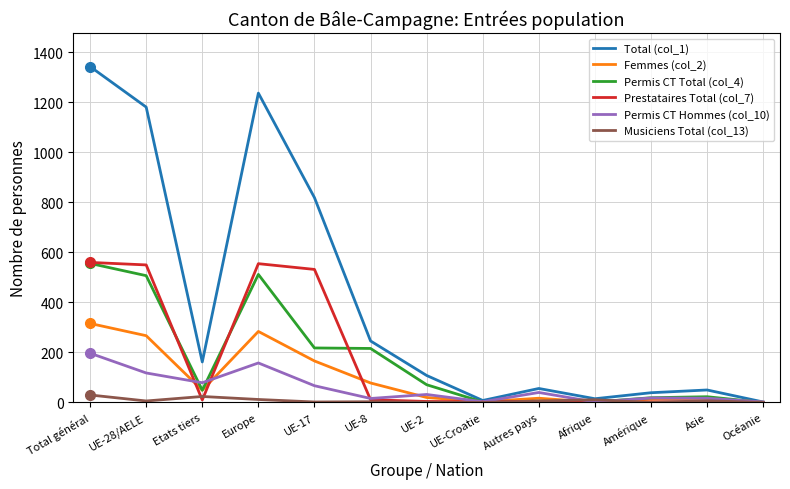

Which series has the largest range (max minus min)?

Total (col_1)